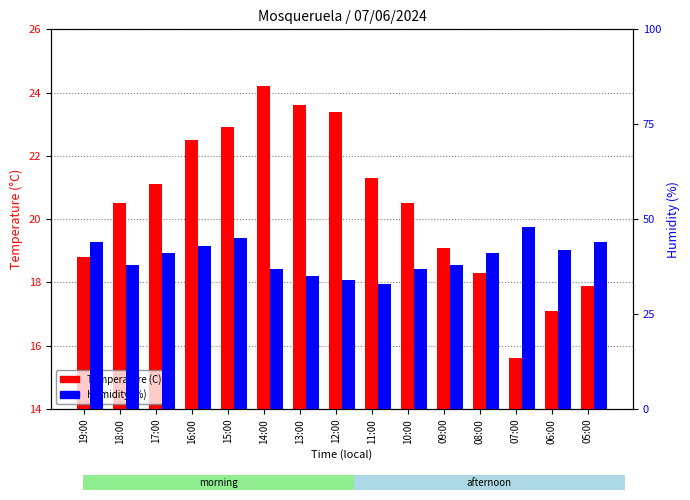

Is the value of Temperature (C) at 06:00 greater than the value of Humidity (%) at 08:00?

No